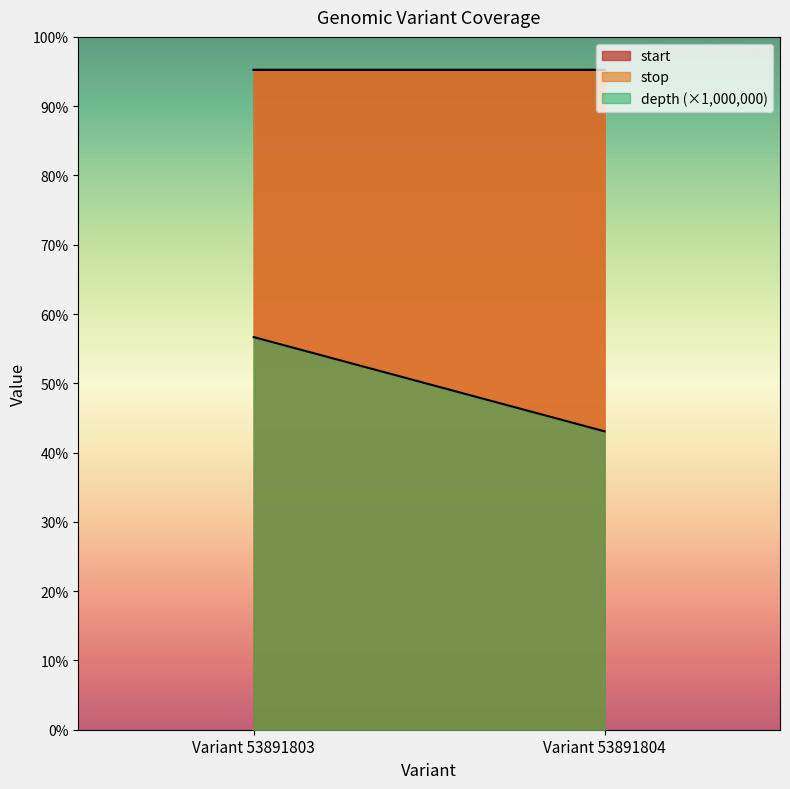

Rank the series at Variant 53891804 from highest to lowest value.

stop, start, depth